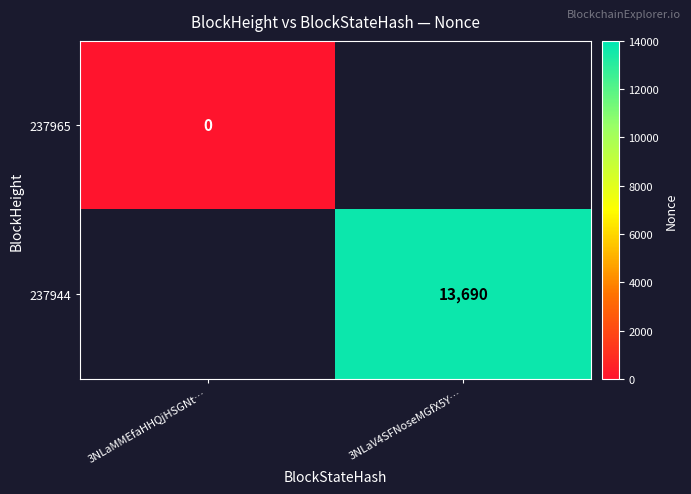

Count the number of data series in this chart.

2